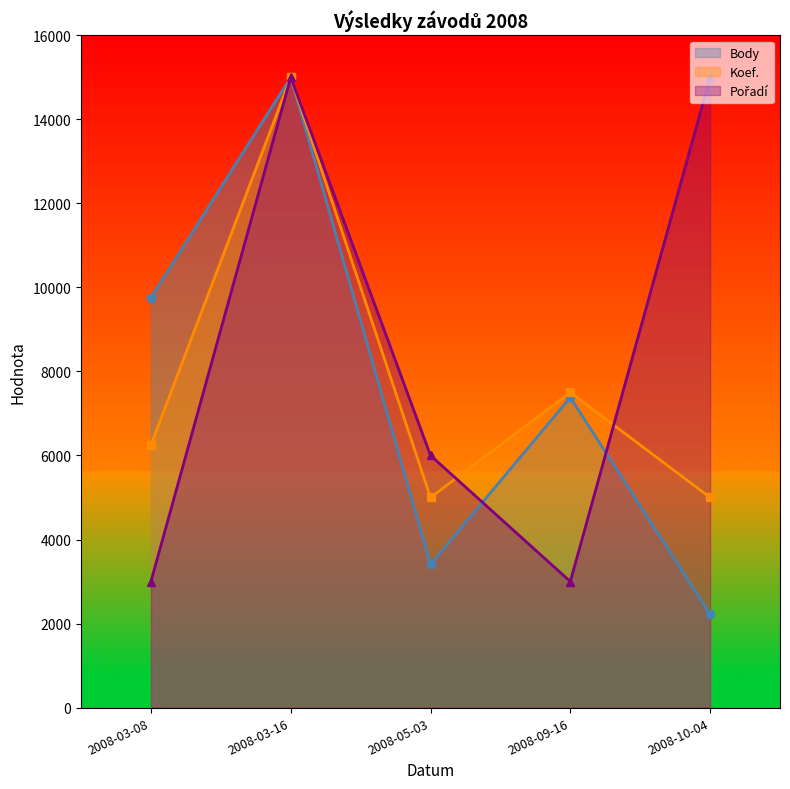

How many distinct data groups are displayed?

3